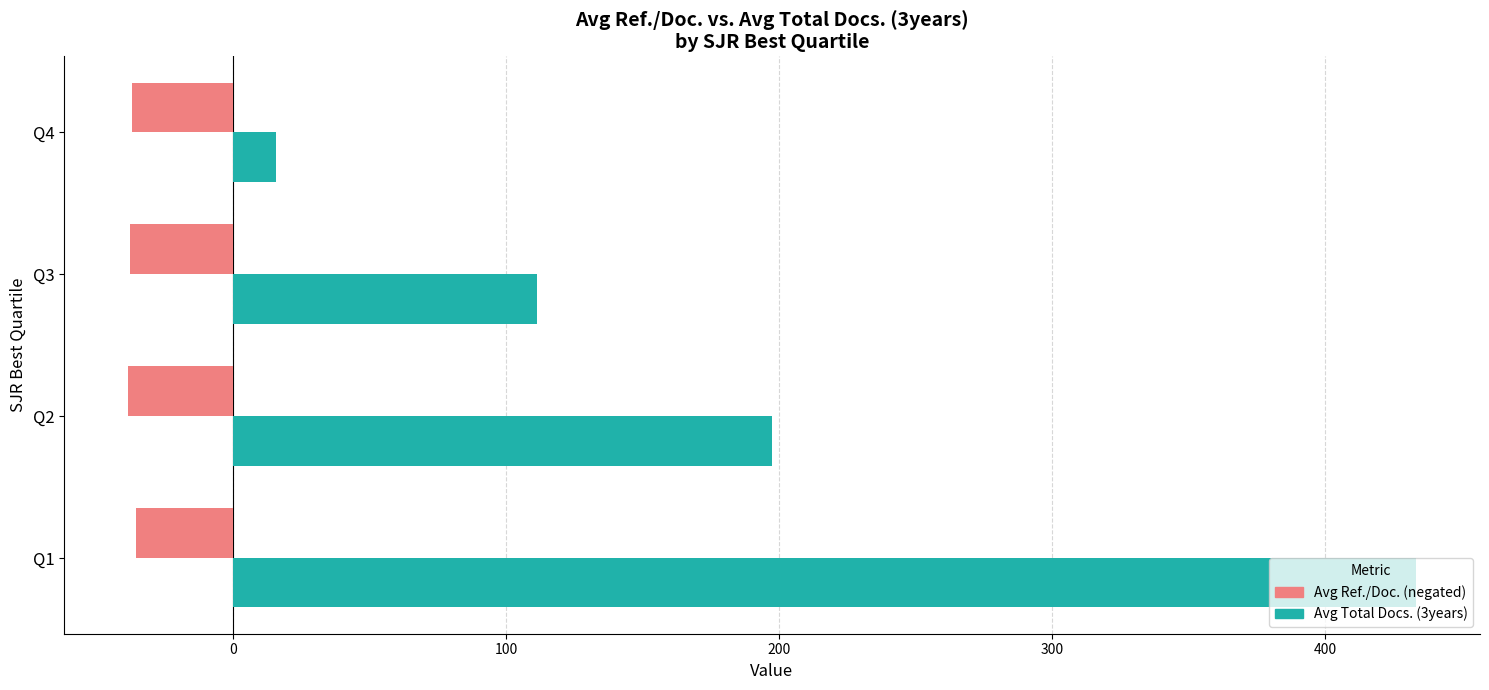

What is the sum of all Avg Total Docs. (3years) values?

757.2